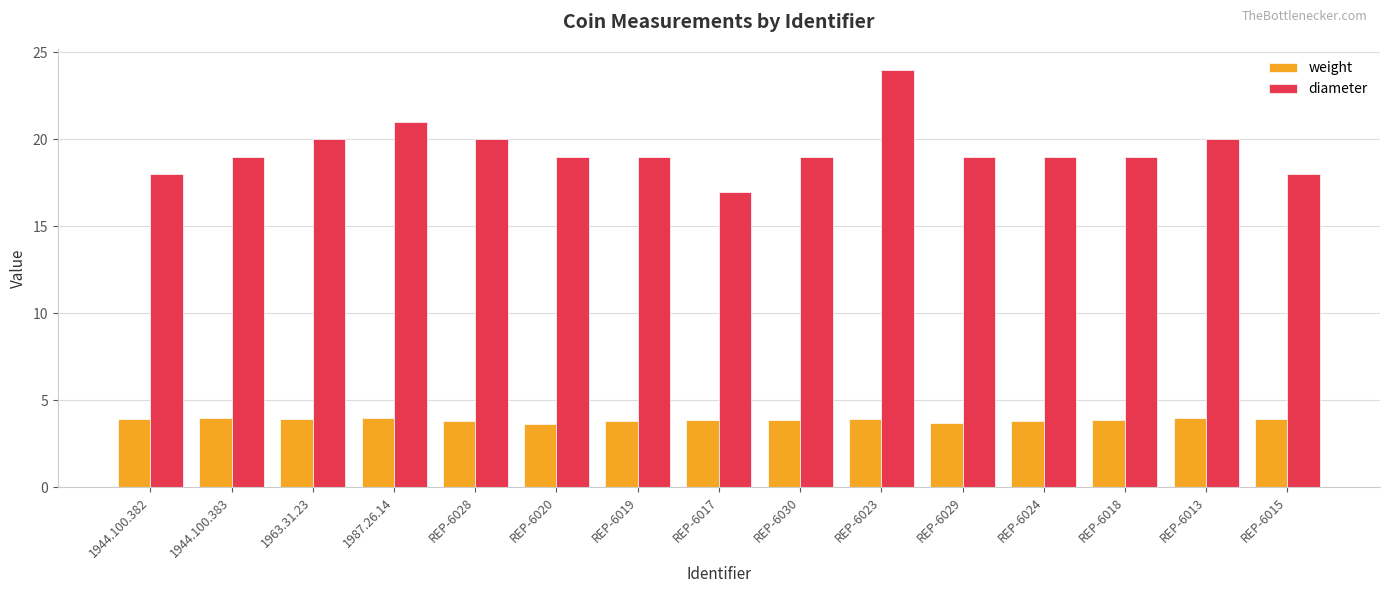

What is the maximum value shown in the chart?

24.0